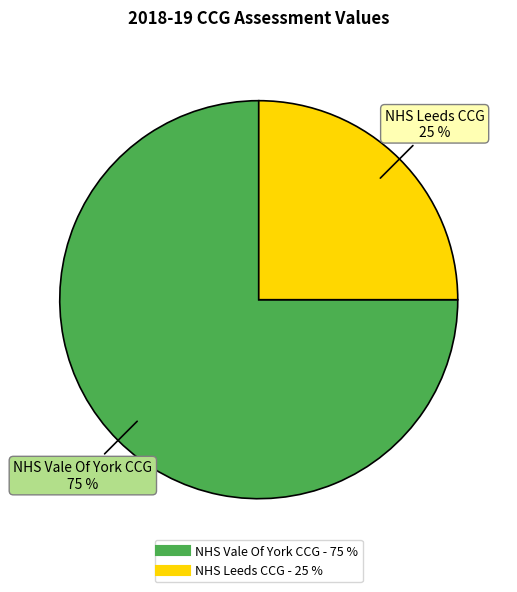

Rank the categories by value from highest to lowest.

NHS Vale Of York CCG, NHS Leeds CCG